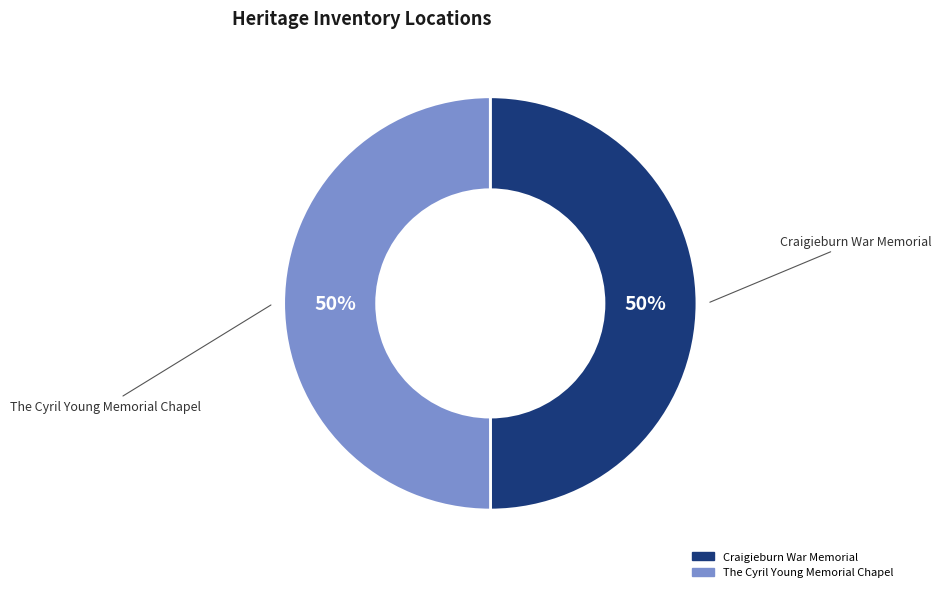

To the nearest percent, what portion does The Cyril Young Memorial Chapel represent?

50%